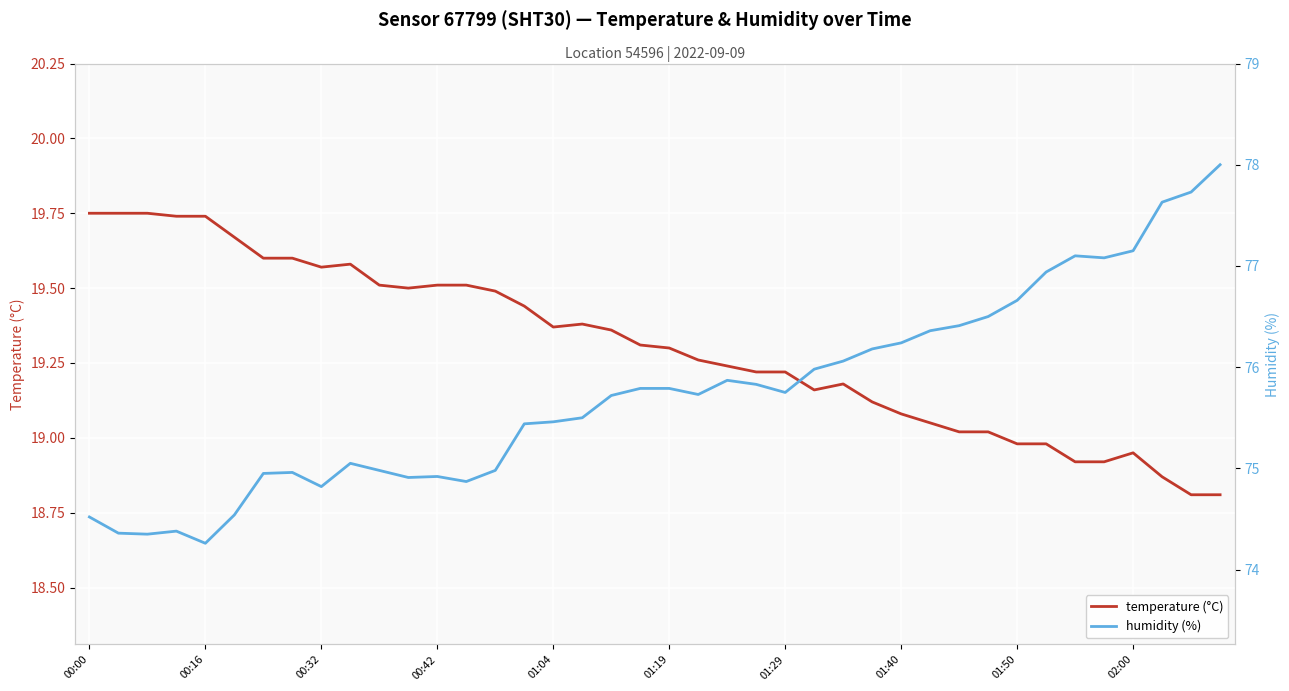

True or false: temperature (°C) and humidity (%) cross at least once.

False